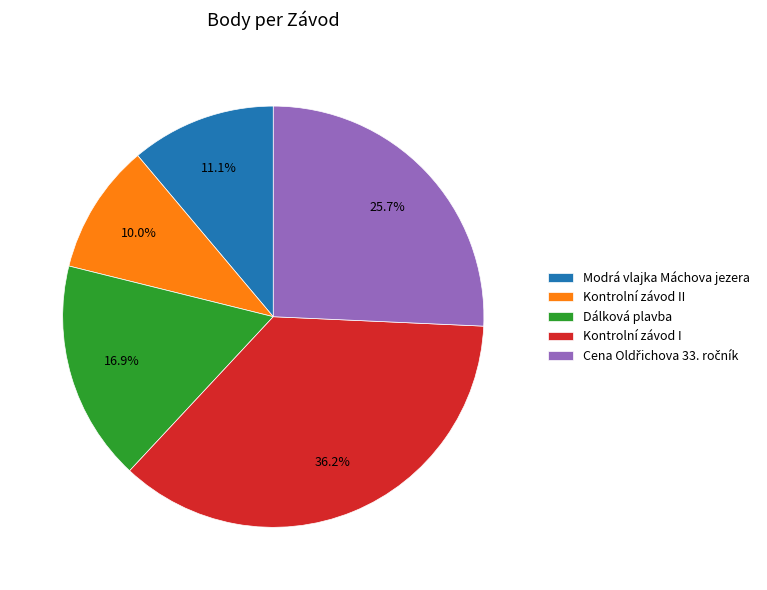

Is it true that Modrá vlajka Máchova jezera is 1% of the pie?

False